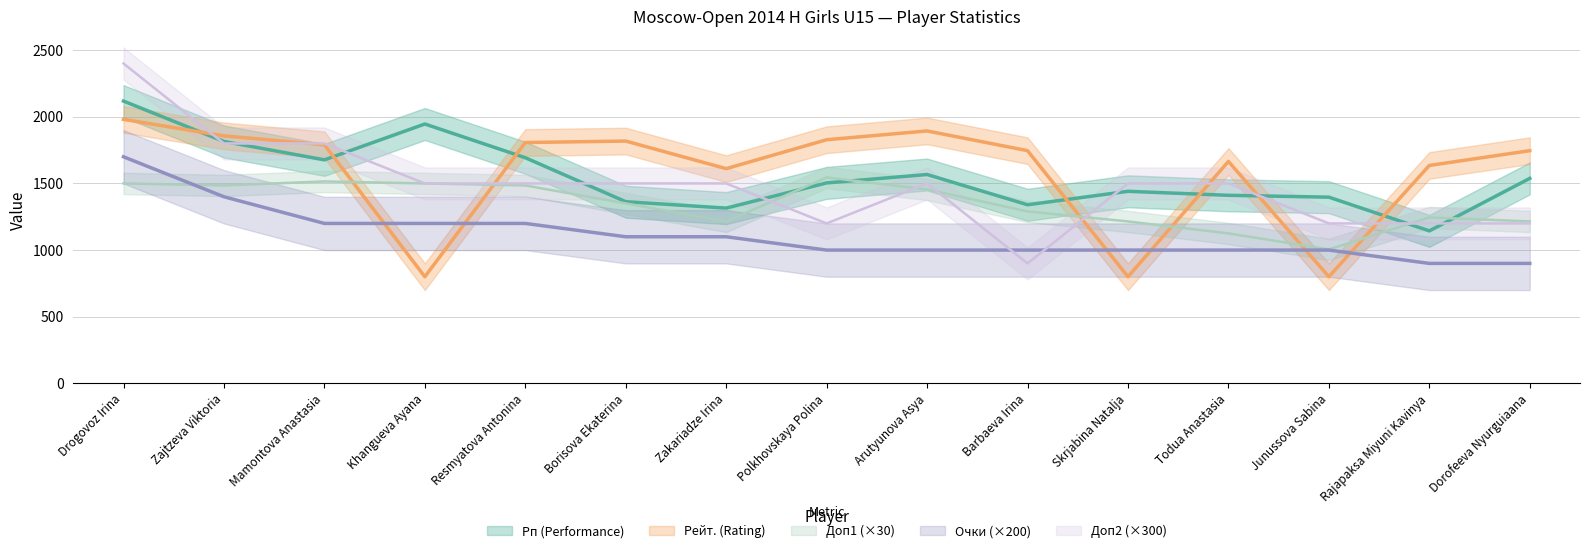

True or false: Рп (Performance) and Очки (Points) intersect in this chart.

False